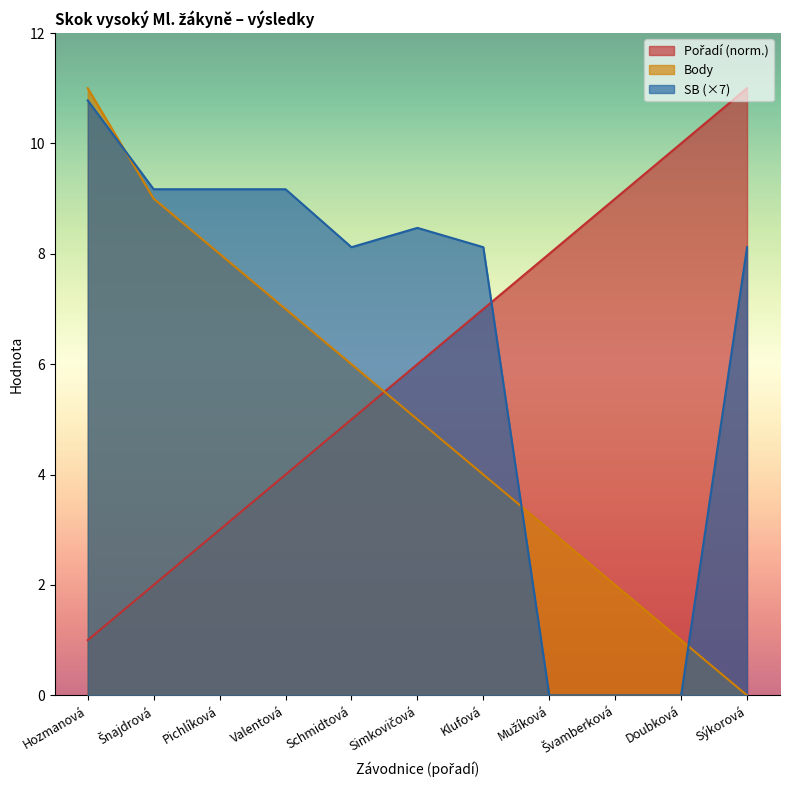

What are all the series names shown in the legend?

Pořadí, Body, SB